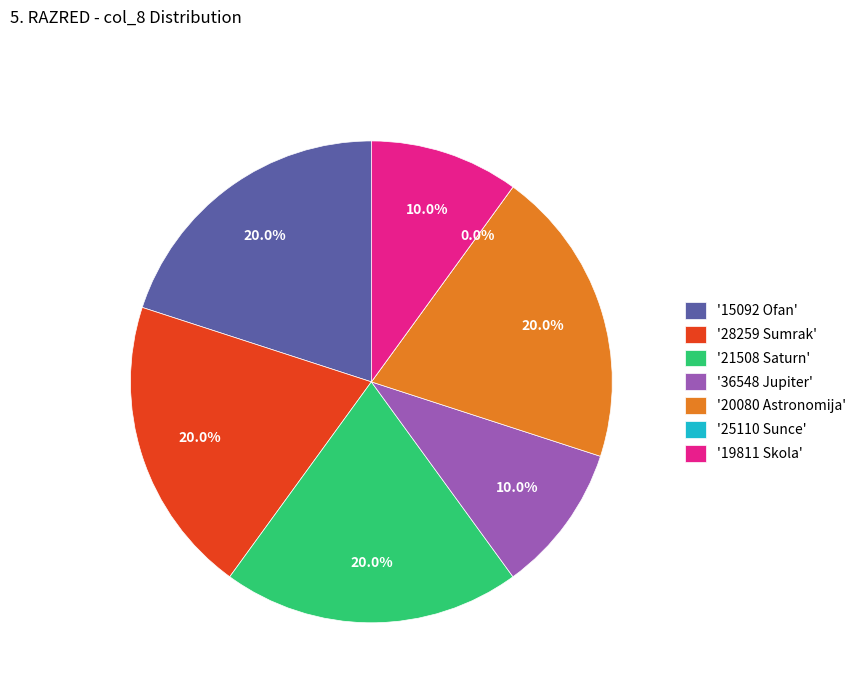

How many segments does this pie chart have?

7